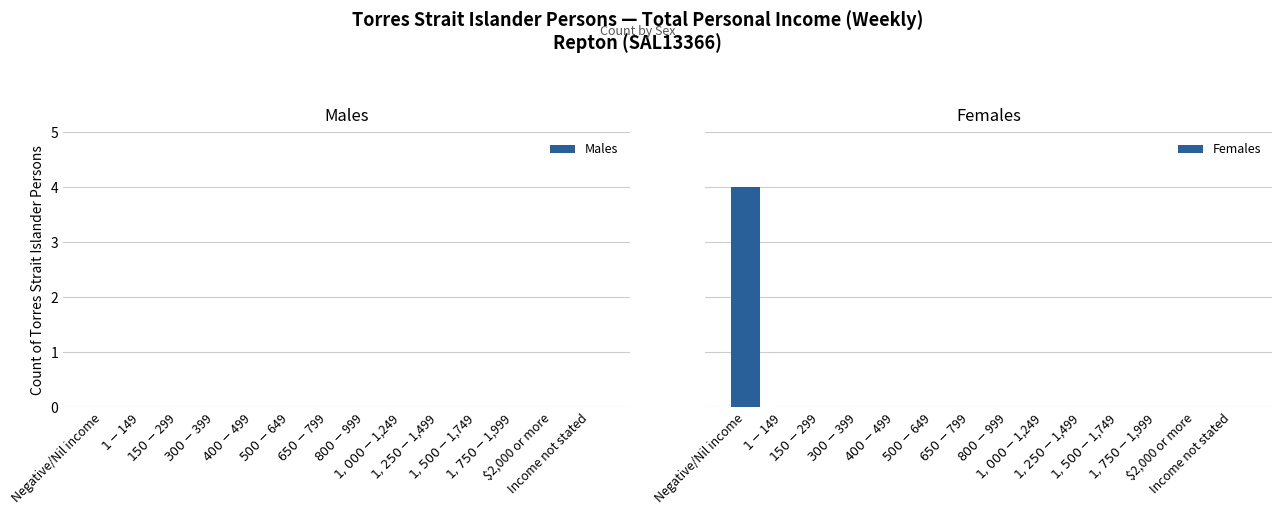

Which has a higher value, $650-$799 or Income not stated?

$650-$799